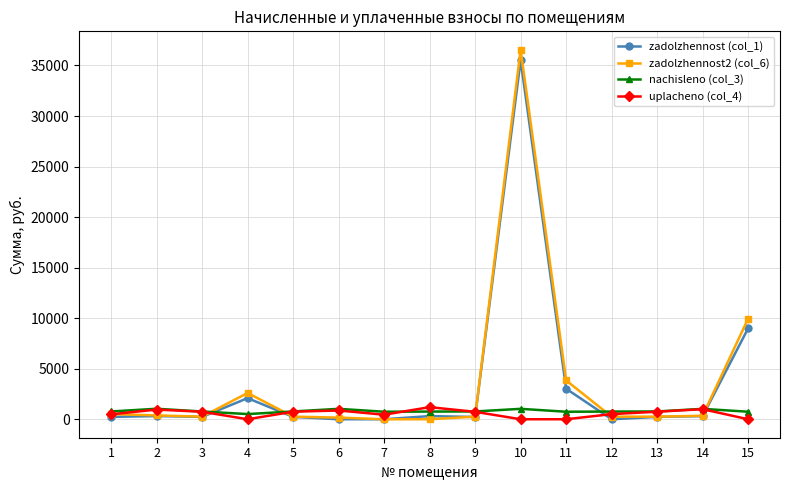

Which series has the largest range (max minus min)?

zadolzhennost2 (col_6)